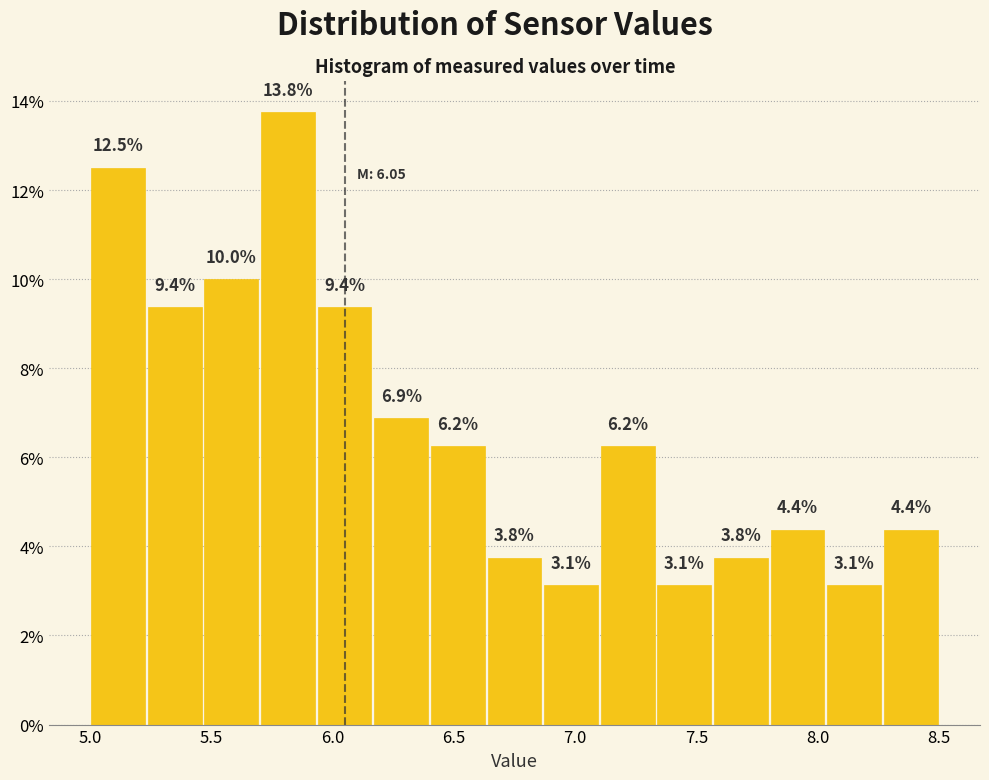

Reading left to right, list every bar in this chart as the range it spans on the x-axis followed by its height. The bar edges are not printed on the chart, so give them approximately, as read against the axis.

5.00 to 5.25: 12.5
5.25 to 5.45: 9.4
5.45 to 5.70: 10.0
5.70 to 5.95: 13.8
5.95 to 6.15: 9.4
6.15 to 6.40: 6.9
6.40 to 6.65: 6.2
6.65 to 6.85: 3.8
6.85 to 7.10: 3.1
7.10 to 7.35: 6.2
7.35 to 7.55: 3.1
7.55 to 7.80: 3.8
7.80 to 8.05: 4.4
8.05 to 8.25: 3.1
8.25 to 8.50: 4.4